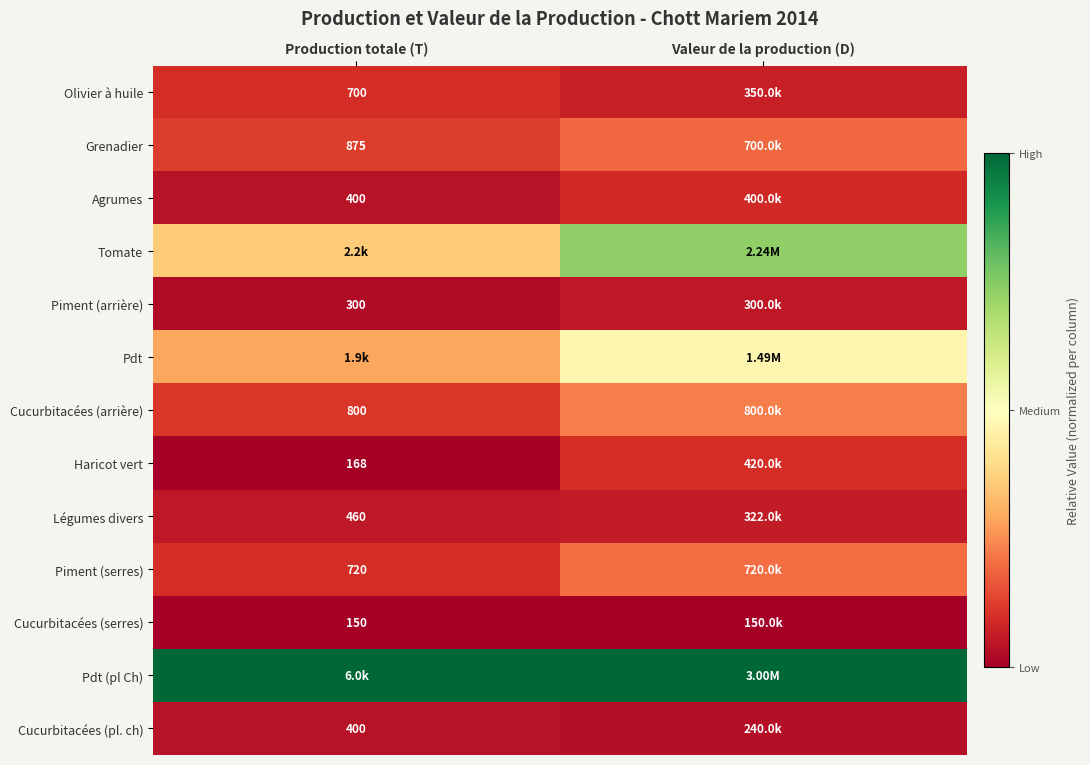

Is the value of Grenadier at Production totale (T) greater than the value of Piment (arrière) at Production totale (T)?

Yes